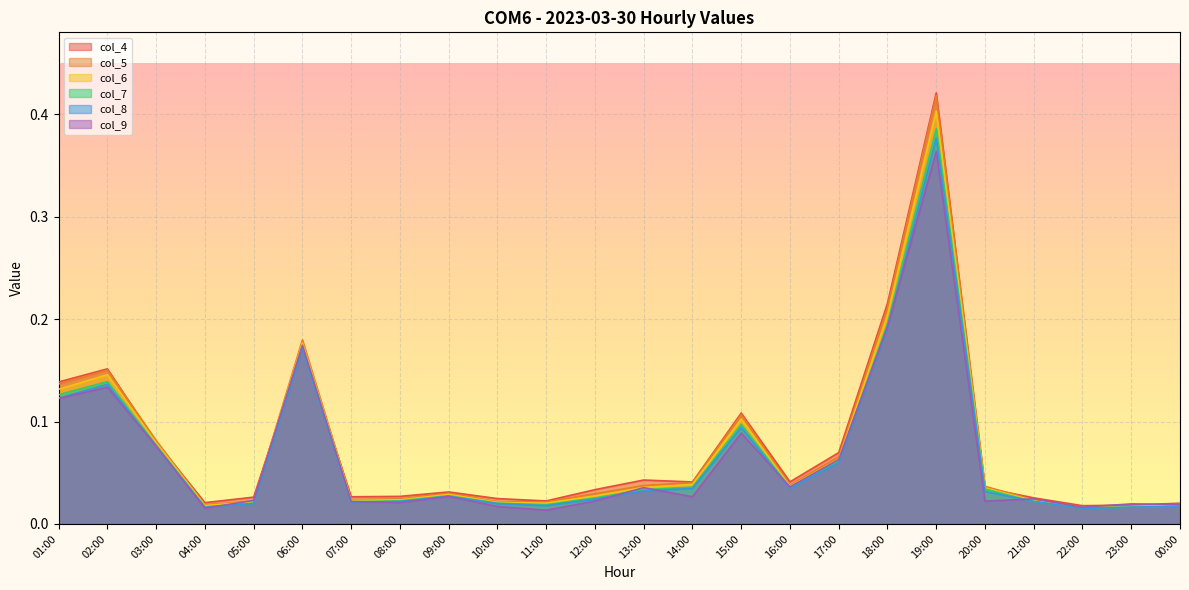

How many categories are shown in the chart?

24